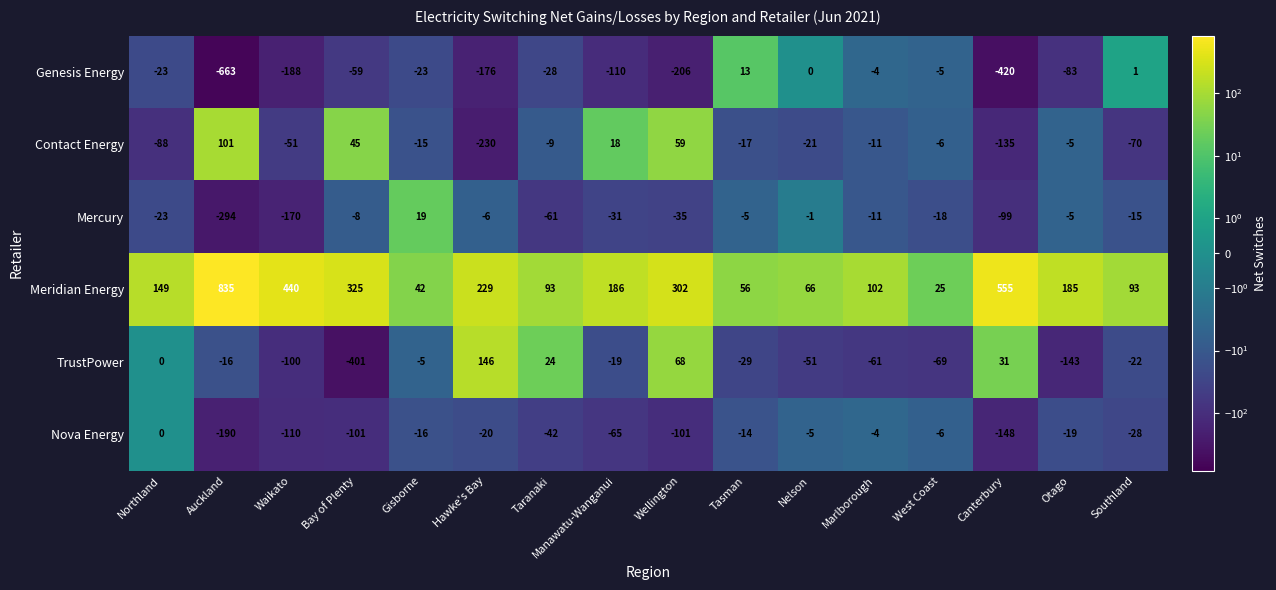

Which series has the widest spread of values?

Meridian Energy